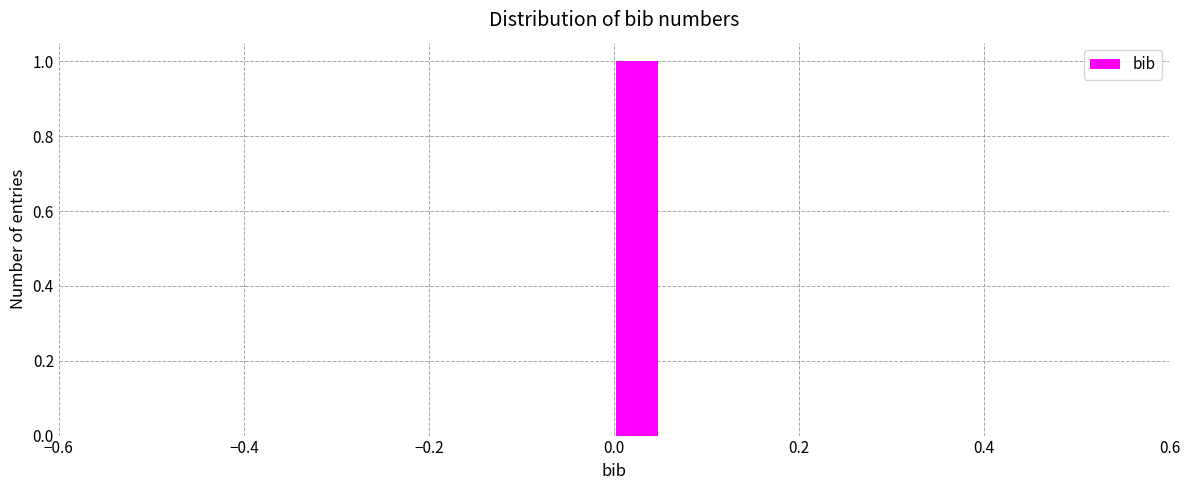

Around what value on the x-axis is the tallest bar? Give the approximate position of its centre, as read against the axis.

0.02